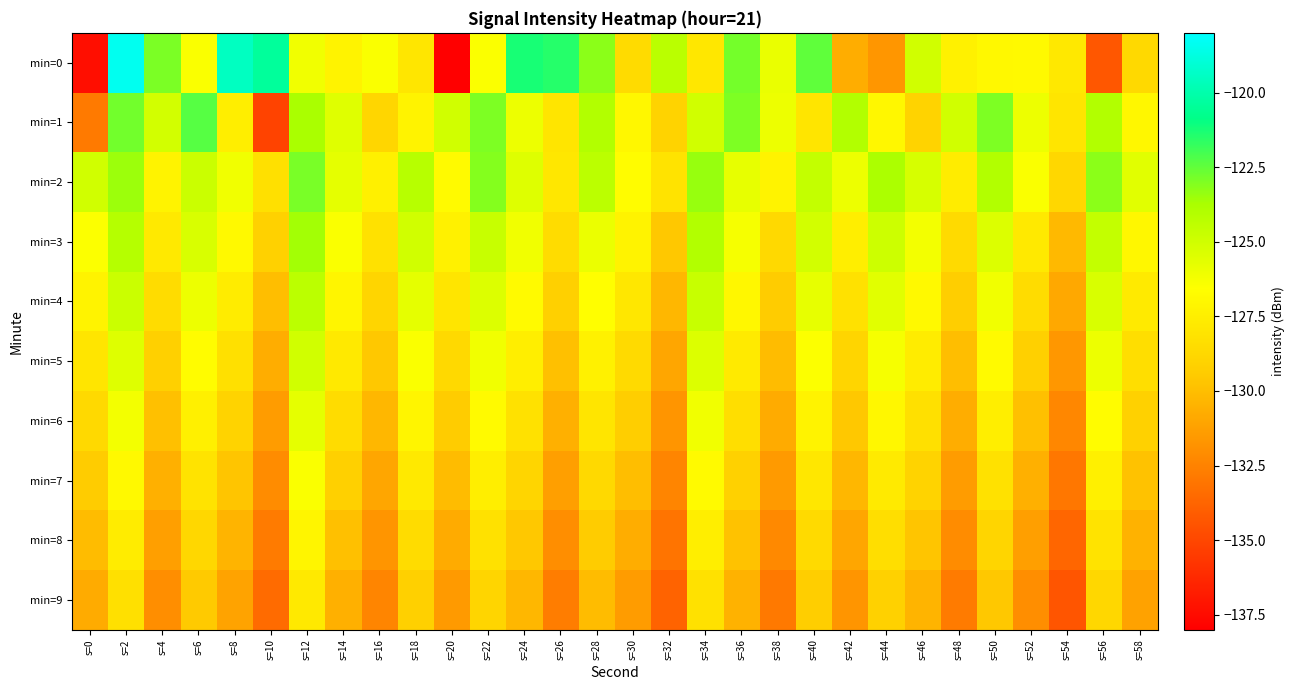

At s=32, list the series in order from largest to smallest.

min=0, min=2, min=1, min=3, min=4, min=5, min=6, min=7, min=8, min=9